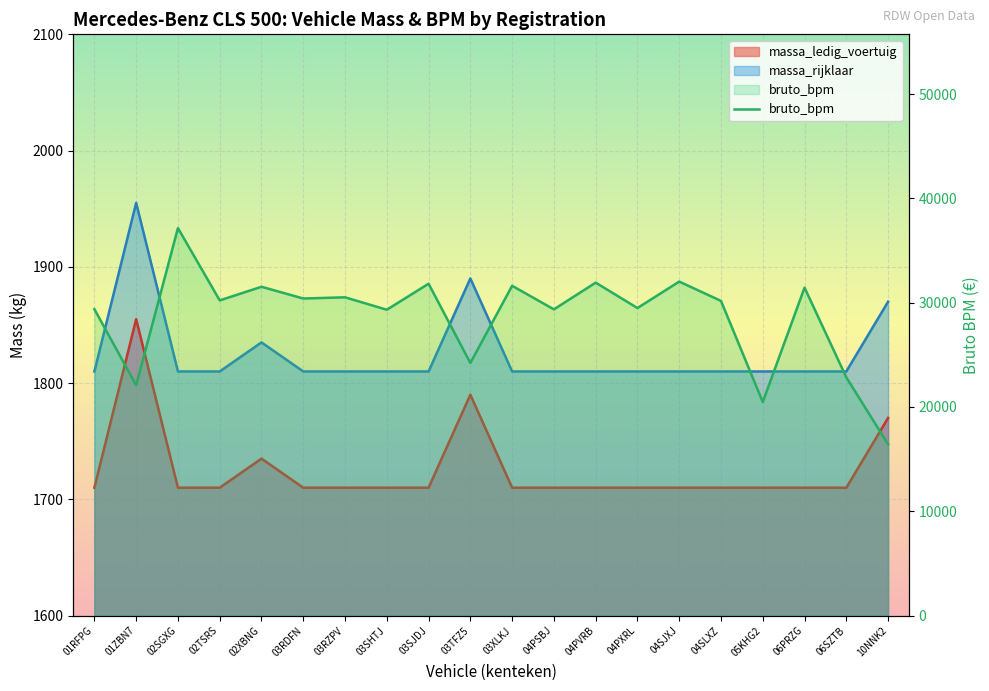

What is the label of the 20th point from the left?

10NNK2